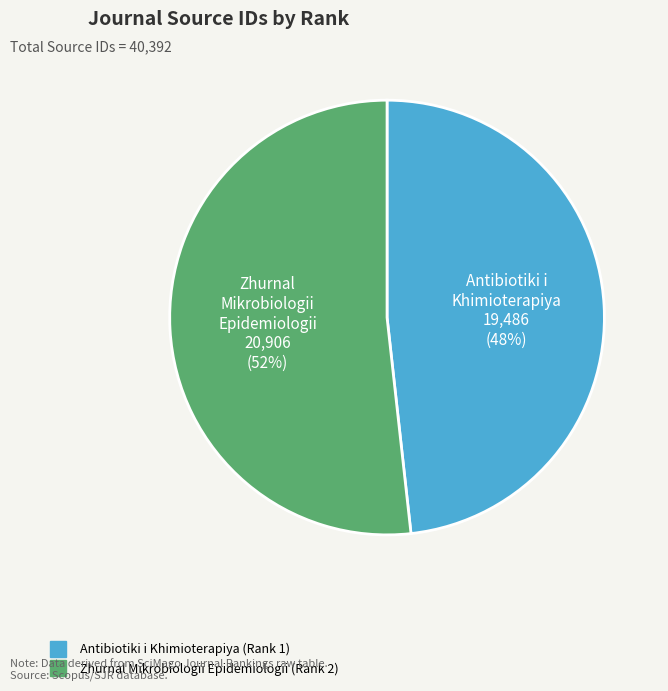

To the nearest percent, what is the difference between the largest and smallest slice percentages?

4%